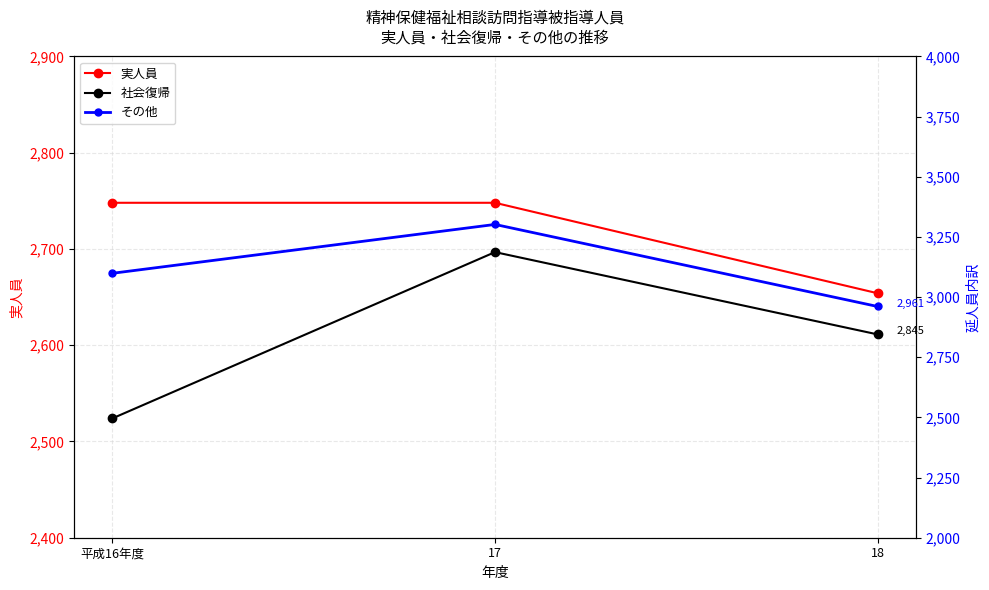

At how many categories does at least one series exceed 2984?

2